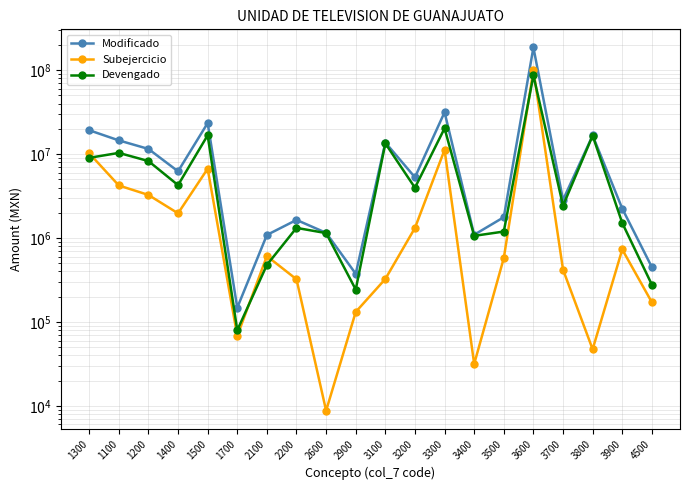

What is the difference between the second highest and second lowest values in the Subejercicio series?

11212250.9